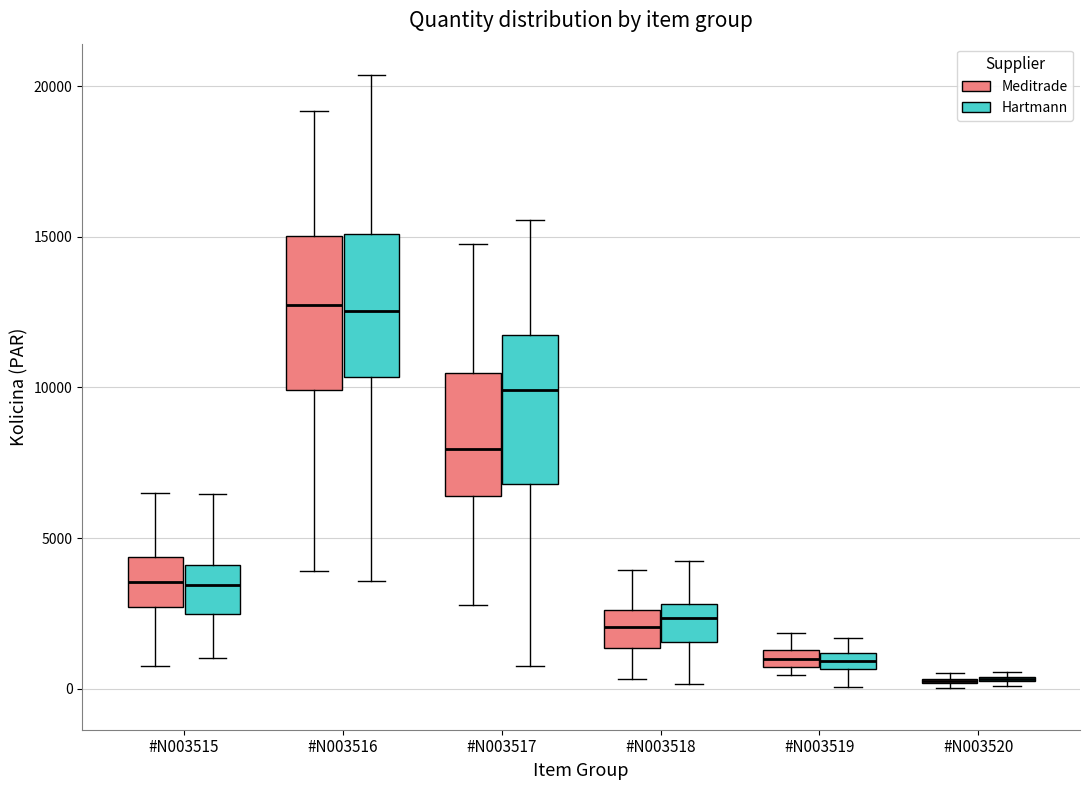

Where does the upper whisker of the box for #N003517 (Meditrade) end on the y-axis? The values are not printed on the chart, so give them approximately, as read against the axis.

15000